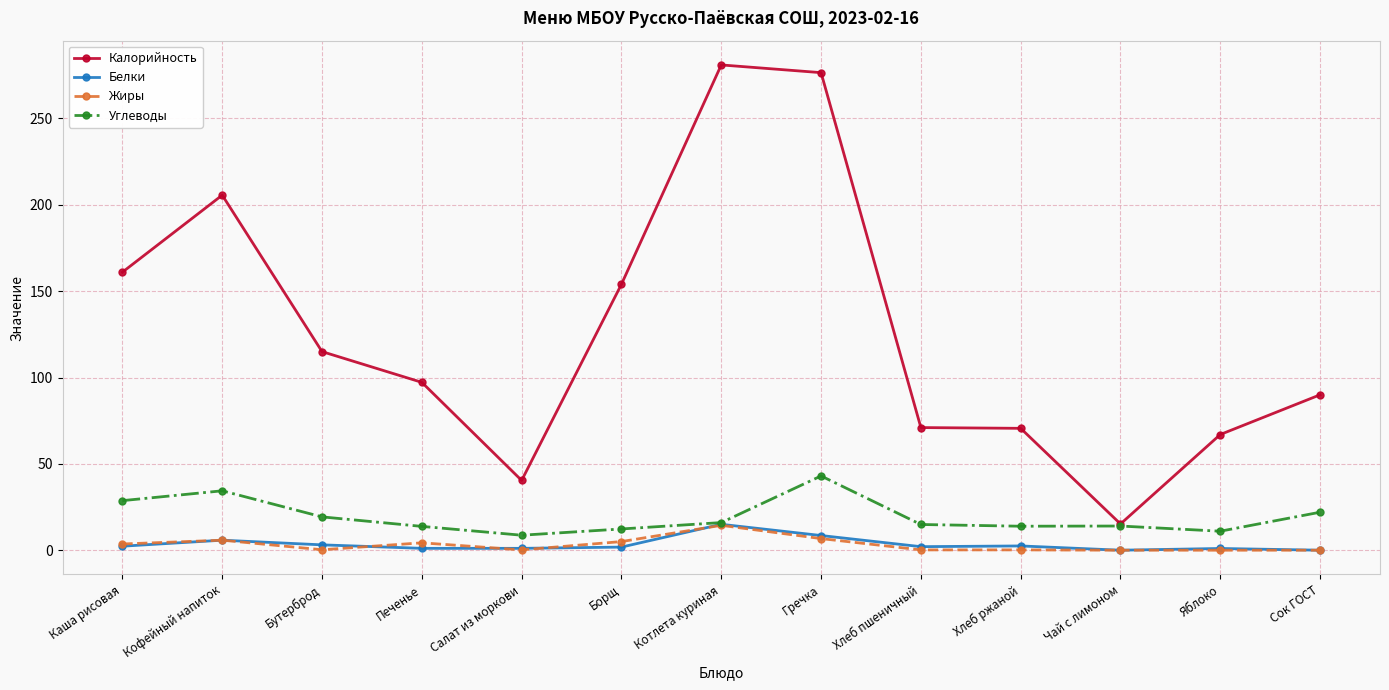

Count the number of data series in this chart.

4